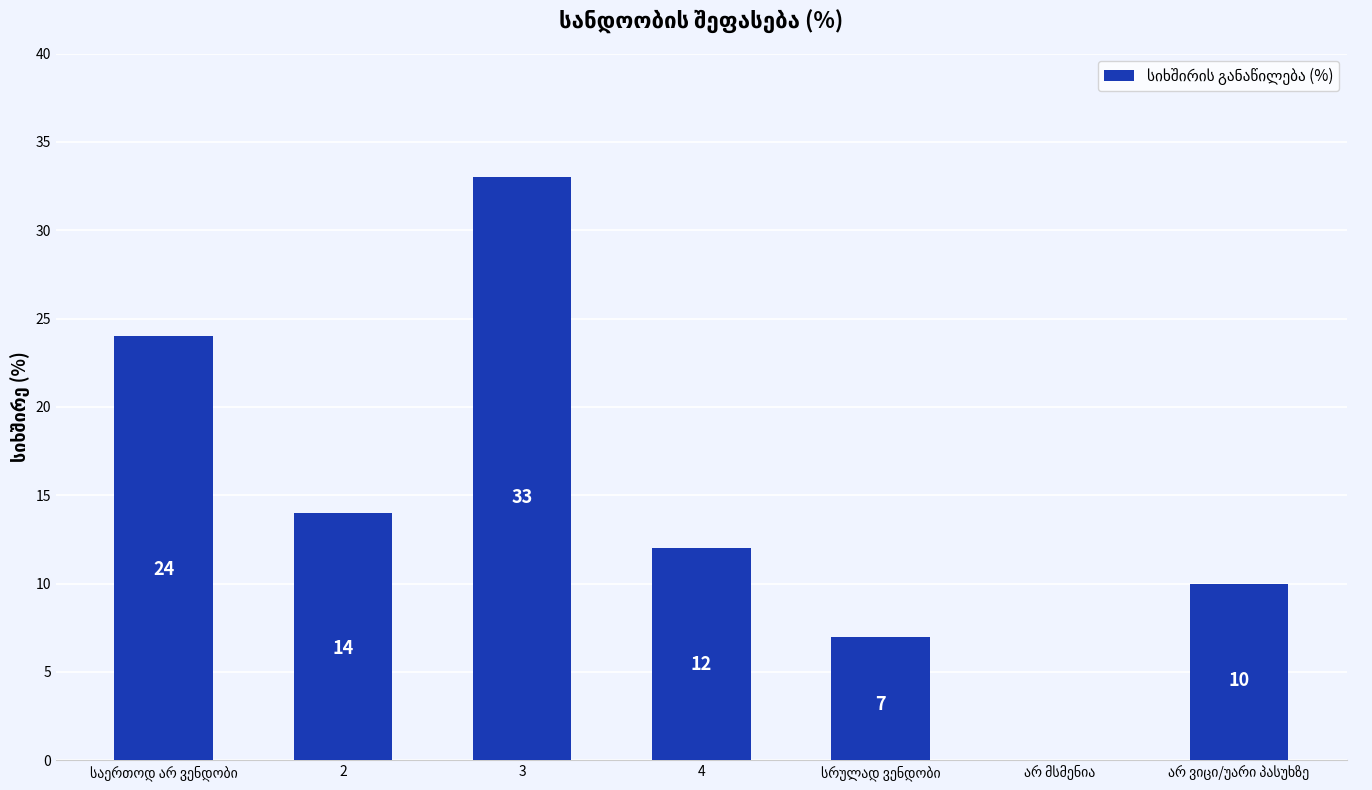

Which label corresponds to the largest value in the chart?

3